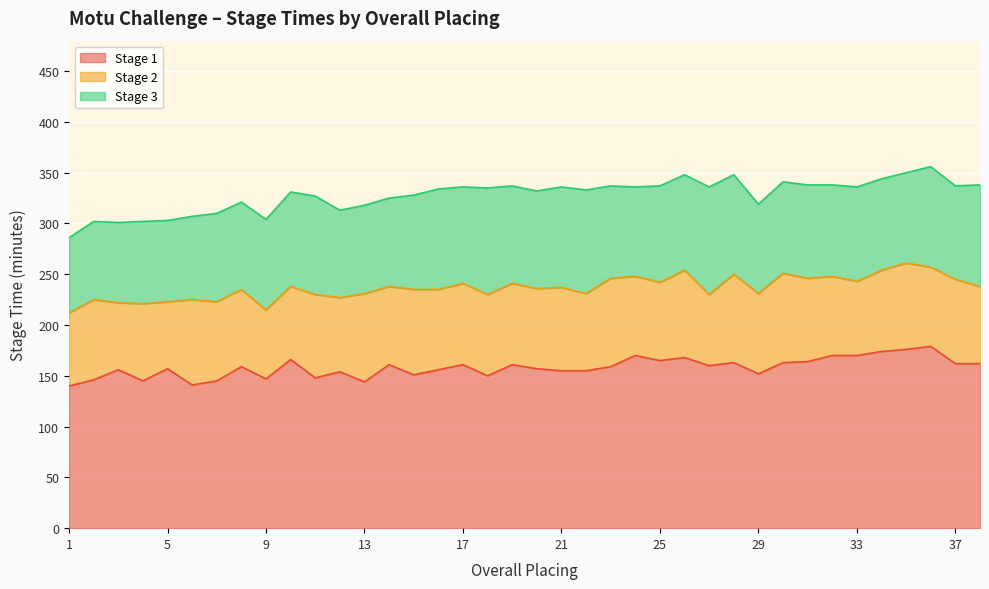

Which category has the highest value across all series?

36